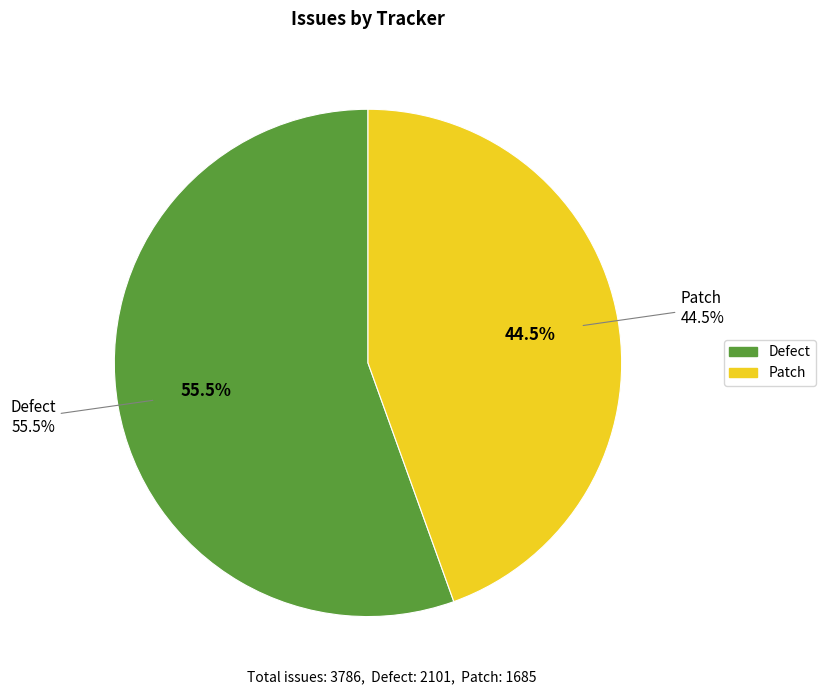

Which category accounts for the majority?

Defect